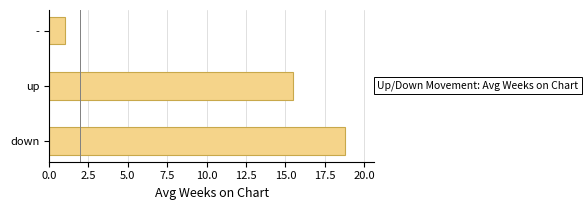

What is the average value?

11.8